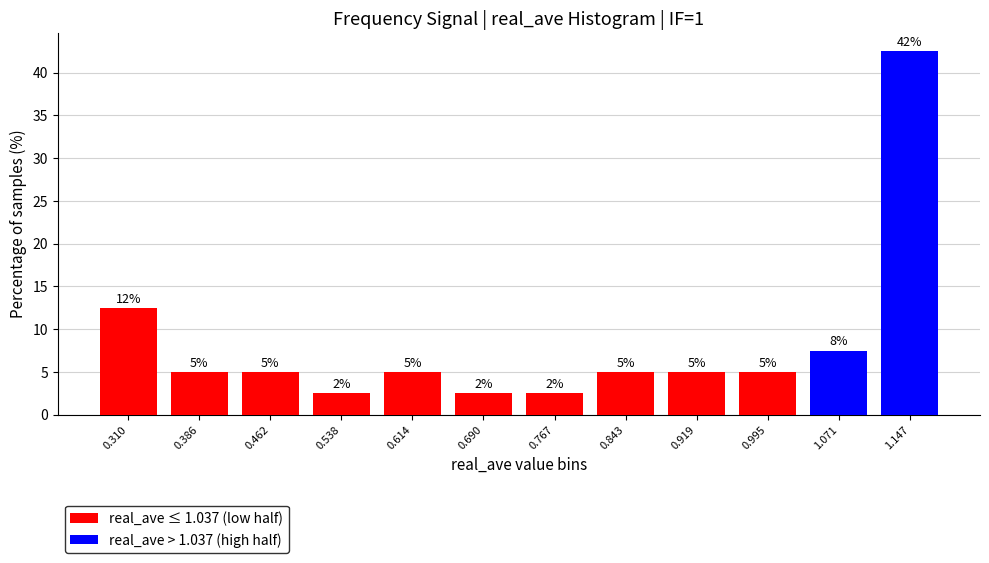

Which range on the x-axis has the tallest stacked bar (by total height)?

1.11 to 1.18